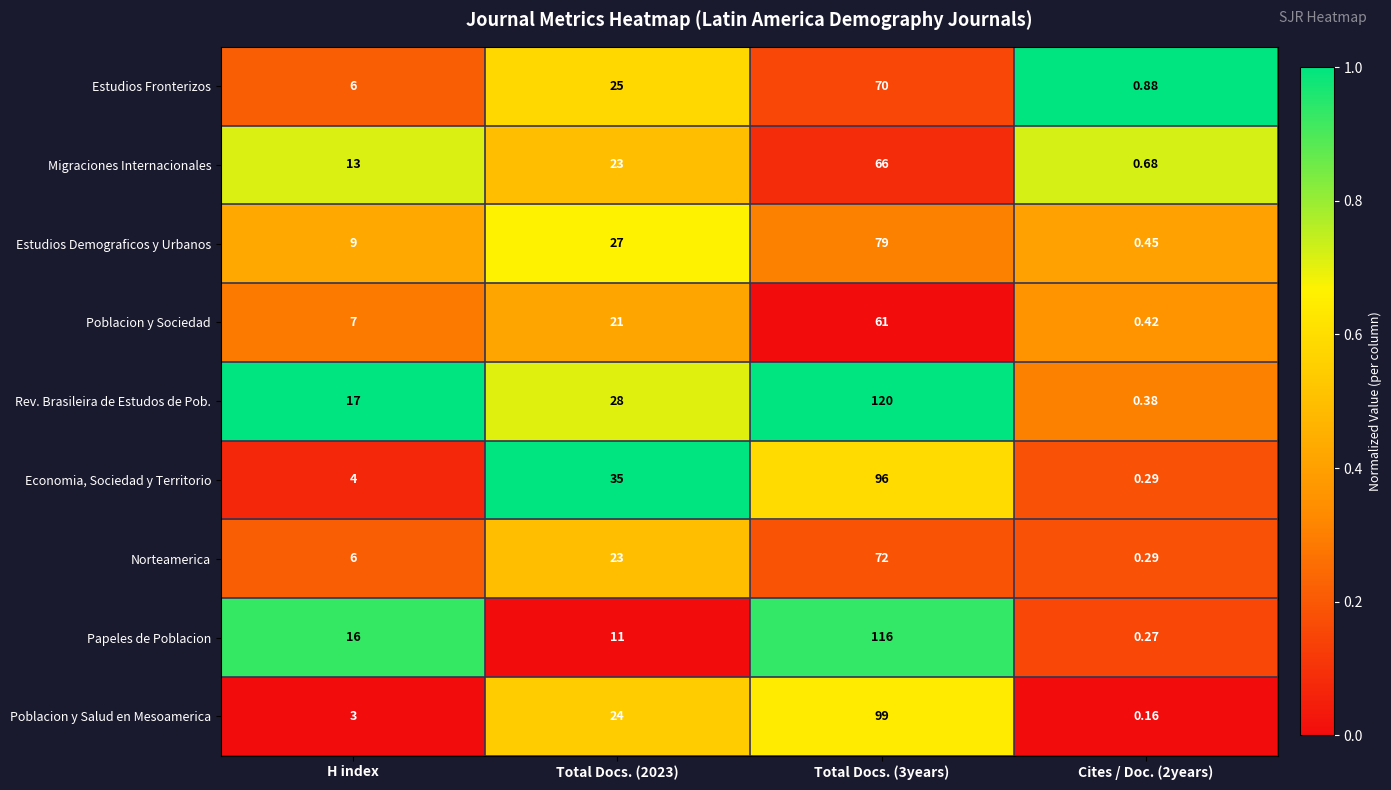

Is the value of Economia, Sociedad y Territorio at Total Docs. (3years) greater than the value of Poblacion y Salud en Mesoamerica at Total Docs. (3years)?

No